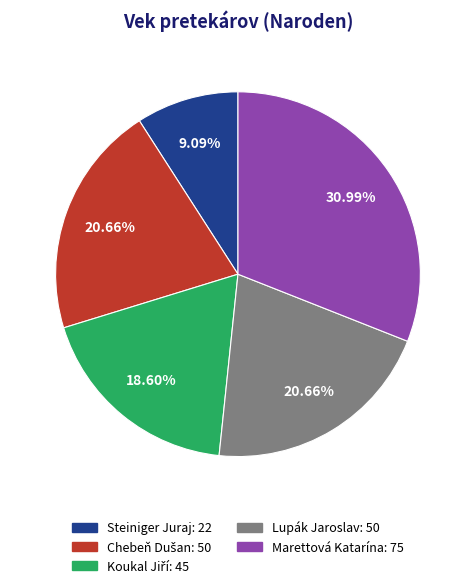

Does any single category account for the majority?

No